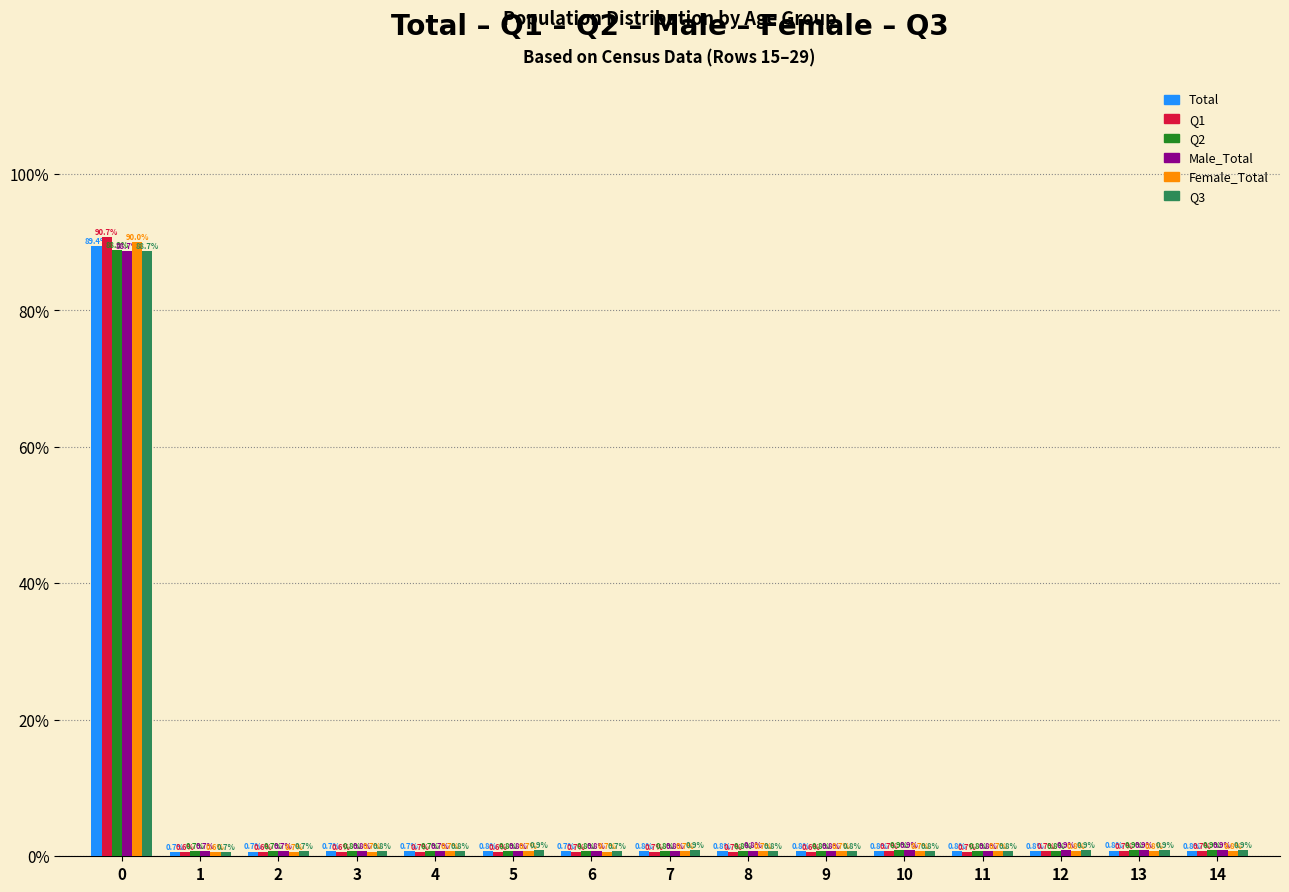

Where is Q3 nearest to the value 44?

13